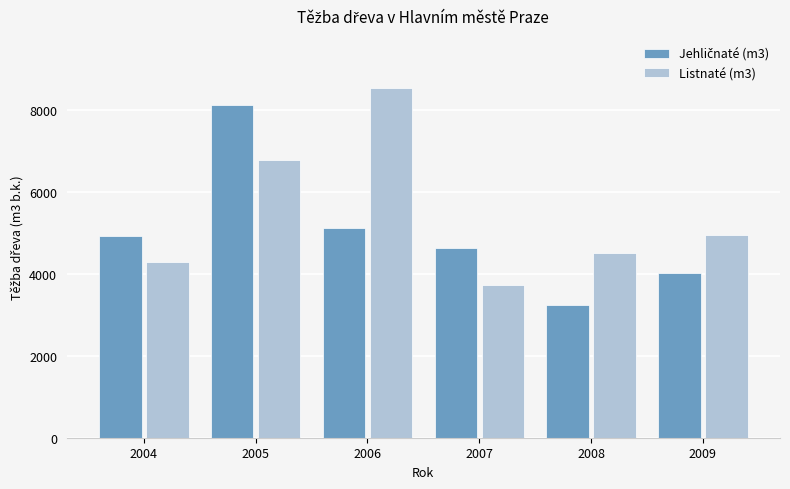

List the labels in order of Listnaté (m3) value, smallest first.

2007, 2004, 2008, 2009, 2005, 2006